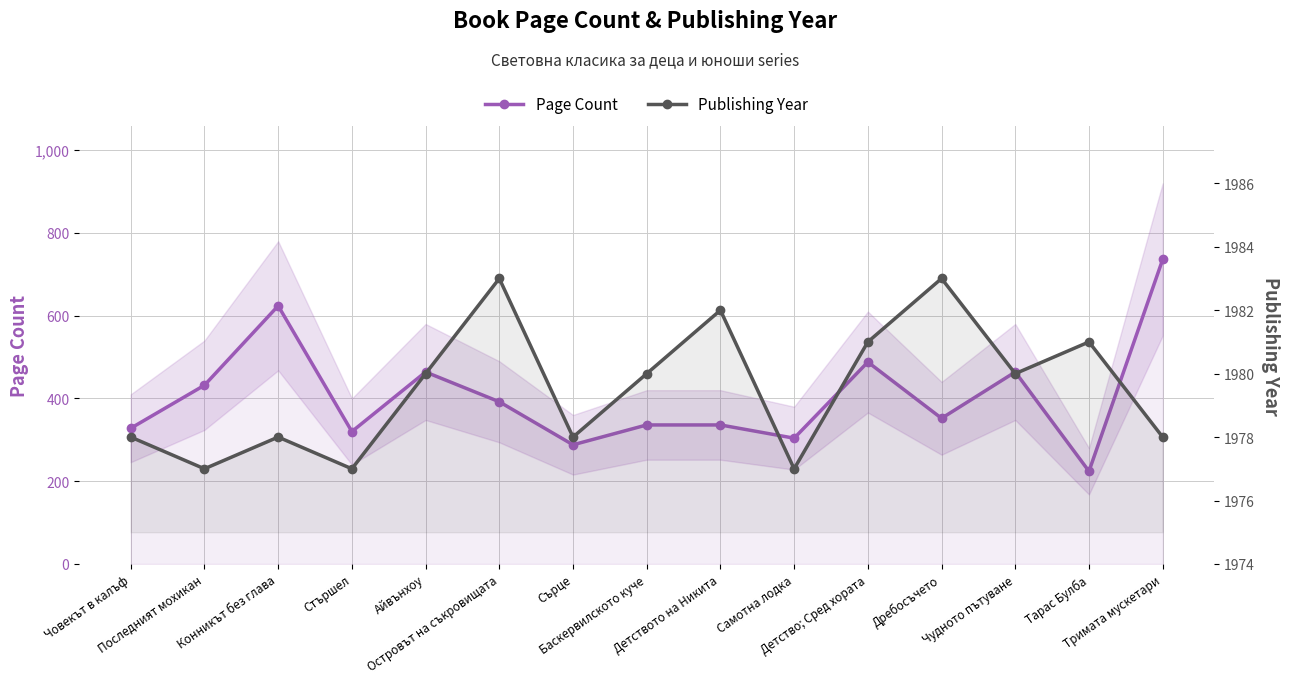

In Page Count, how many points are lower than both neighbors (excluding endpoints)?

5